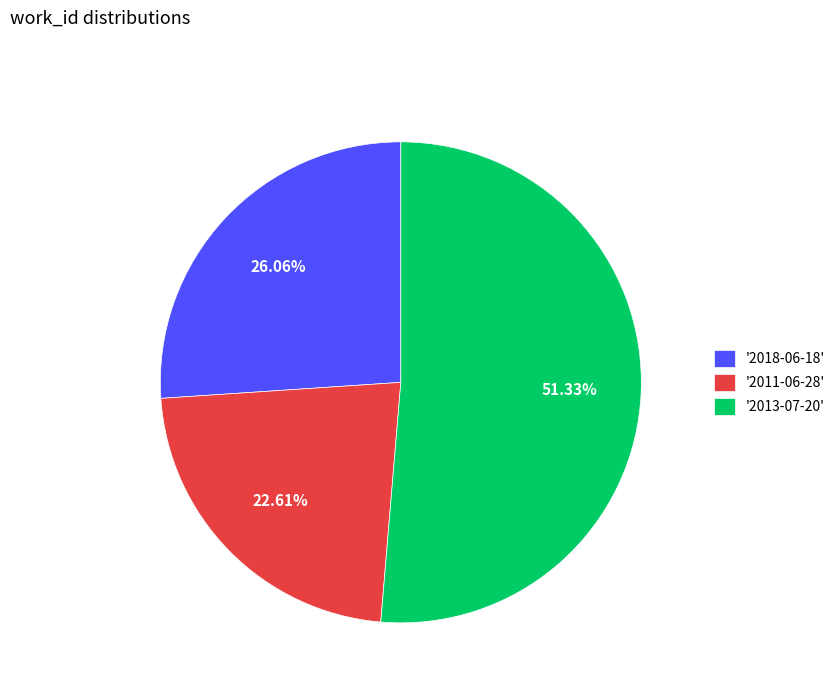

Is there a majority slice in this chart?

Yes